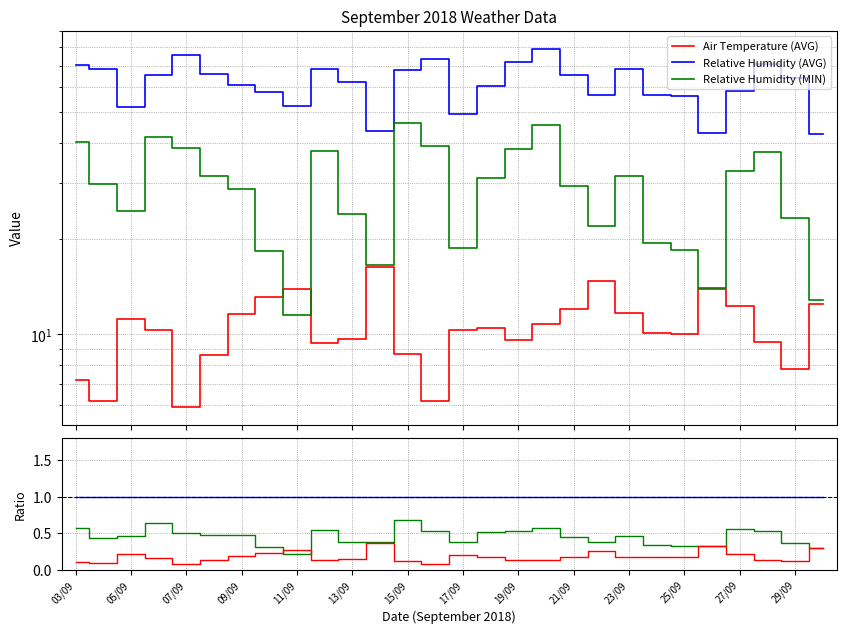

Rank the series at 17/09 from highest to lowest value.

Relative Humidity (AVG), Relative Humidity (MIN), Air Temperature (AVG)